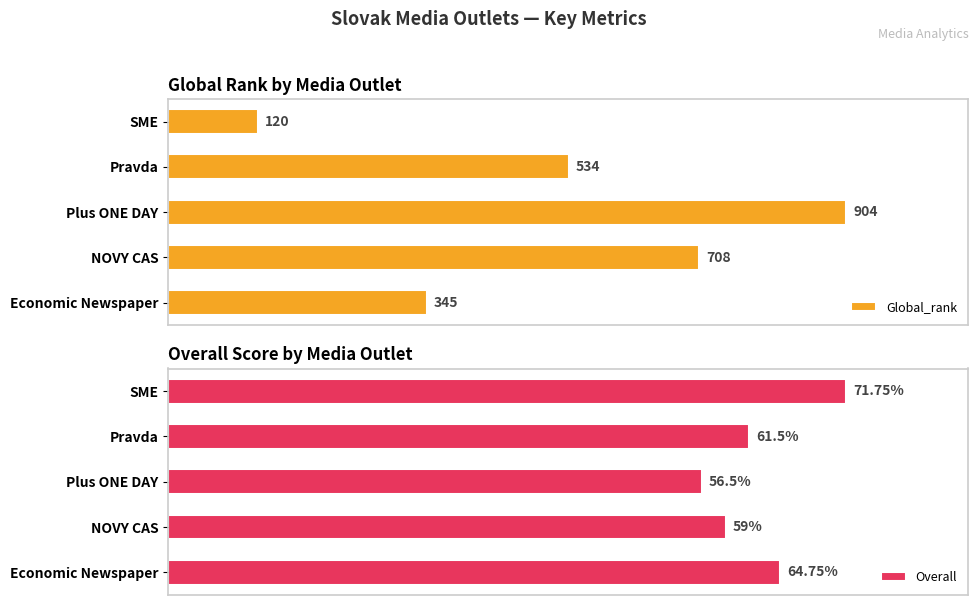

What are all the series names shown in the legend?

Global_rank, Overall